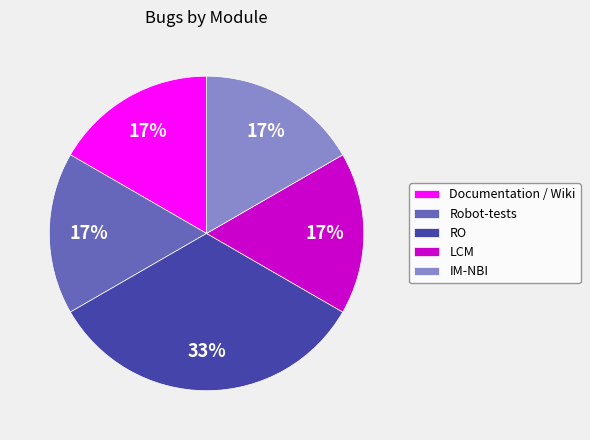

Approximately how many times larger is the value at Documentation / Wiki compared to IM-NBI?

1.0